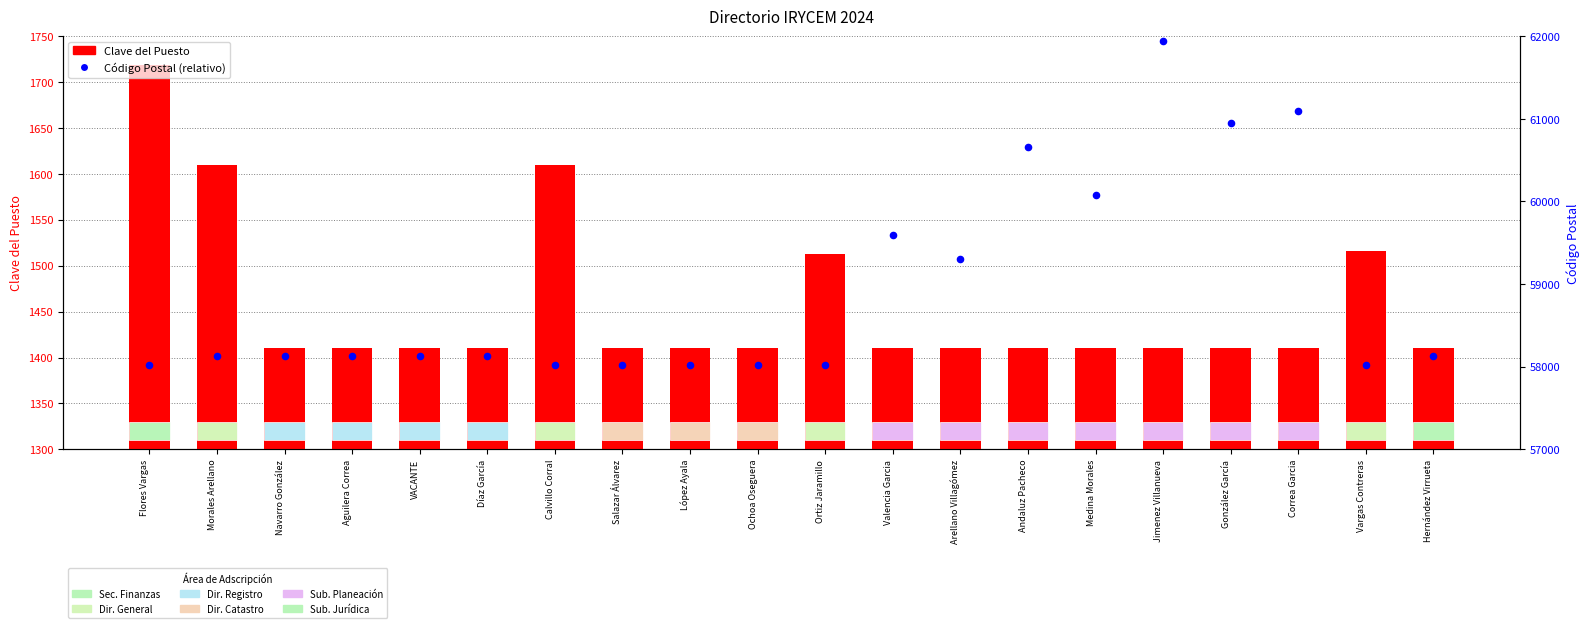

Is the value of Código Postal (normalizado) at Ochoa Oseguera greater than the value of Clave del Puesto at Salazar Álvarez?

No